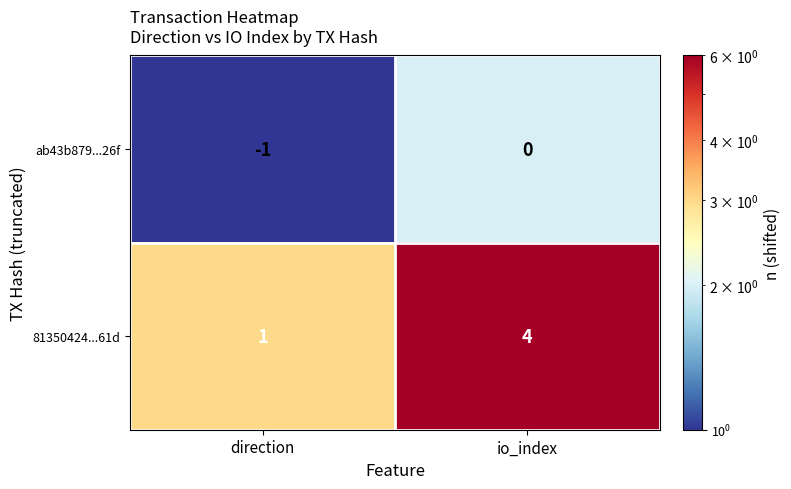

Reading left to right, what are all the values shown in this chart?

ab43b879...26f: direction=-1	io_index=0
81350424...61d: direction=1	io_index=4